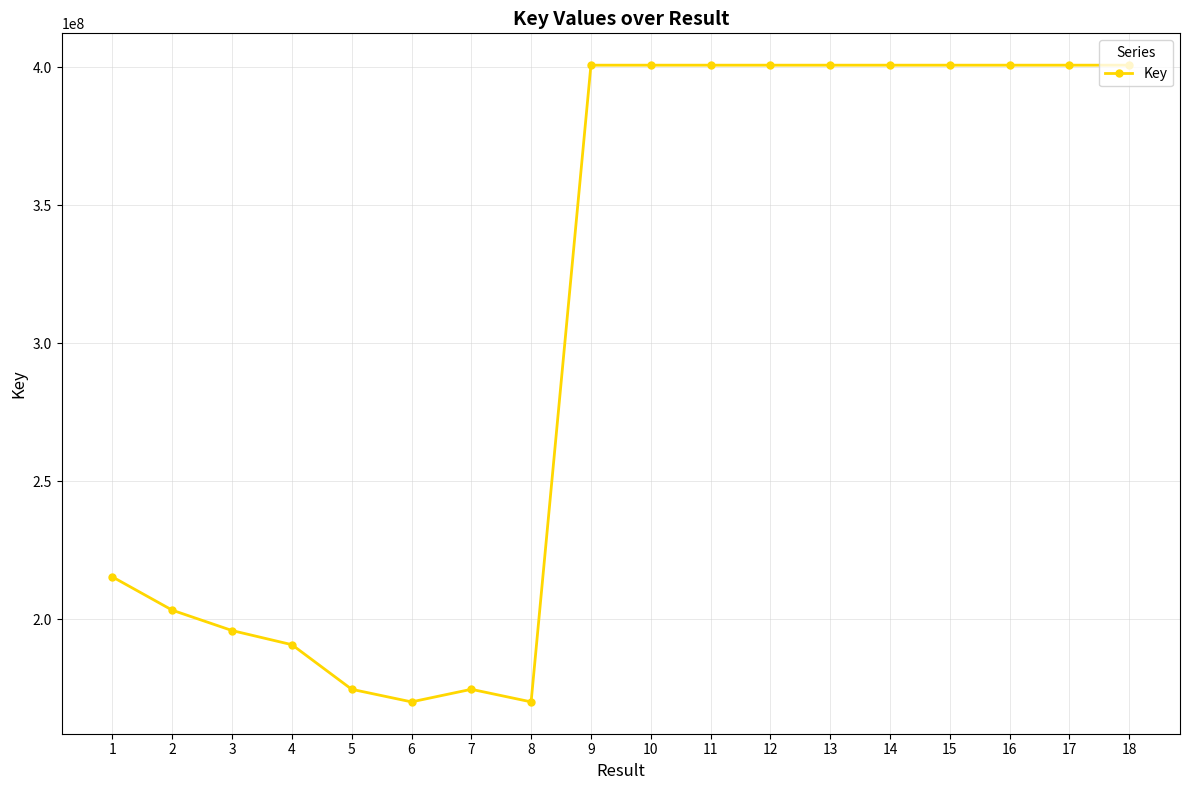

How many data points are less than 400715662?

9